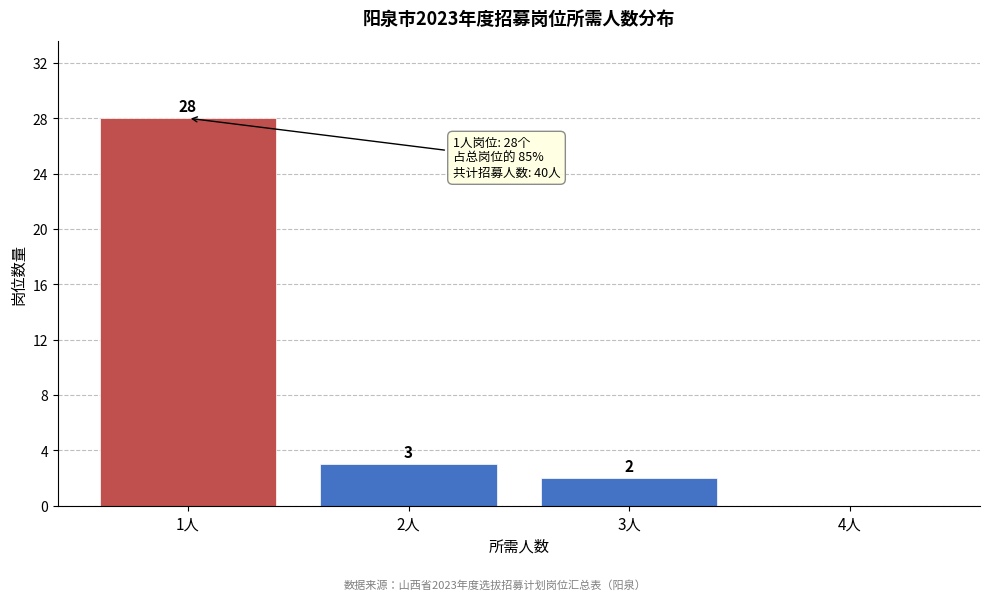

Which range on the x-axis has the tallest bar?

0.5 to 1.5